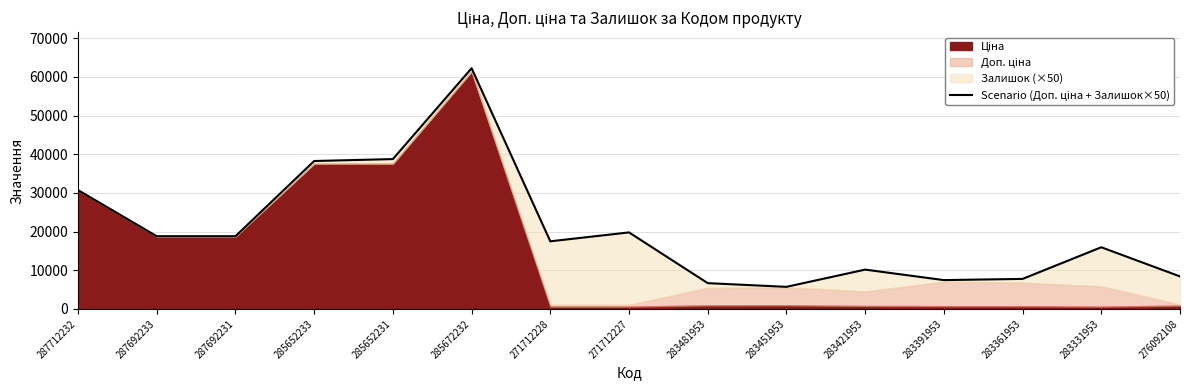

How many data points are above 17481?

8